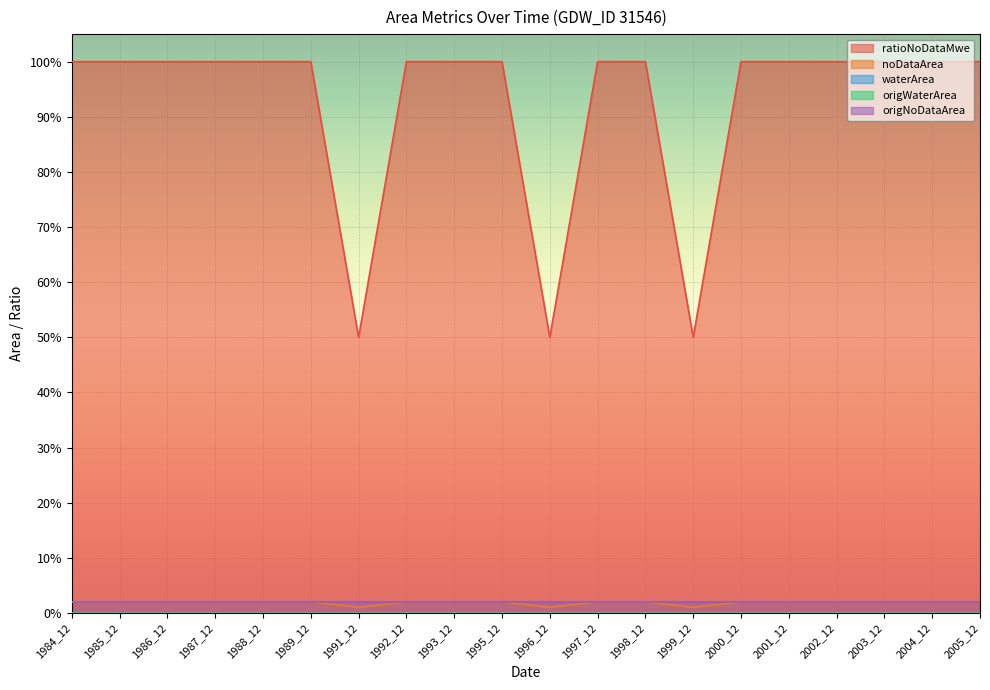

What is the spread (max minus min) of values at 1984_12?

1.0